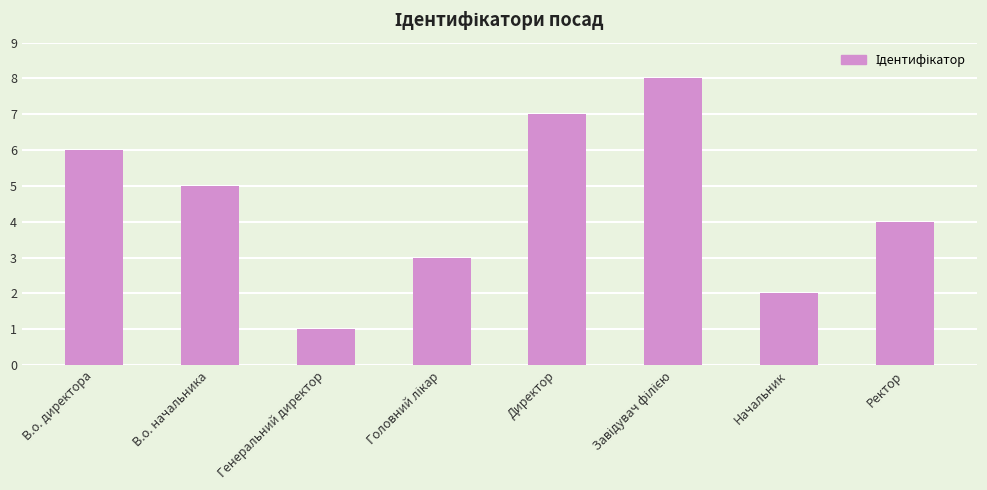

What is the minimum value shown in the chart?

1